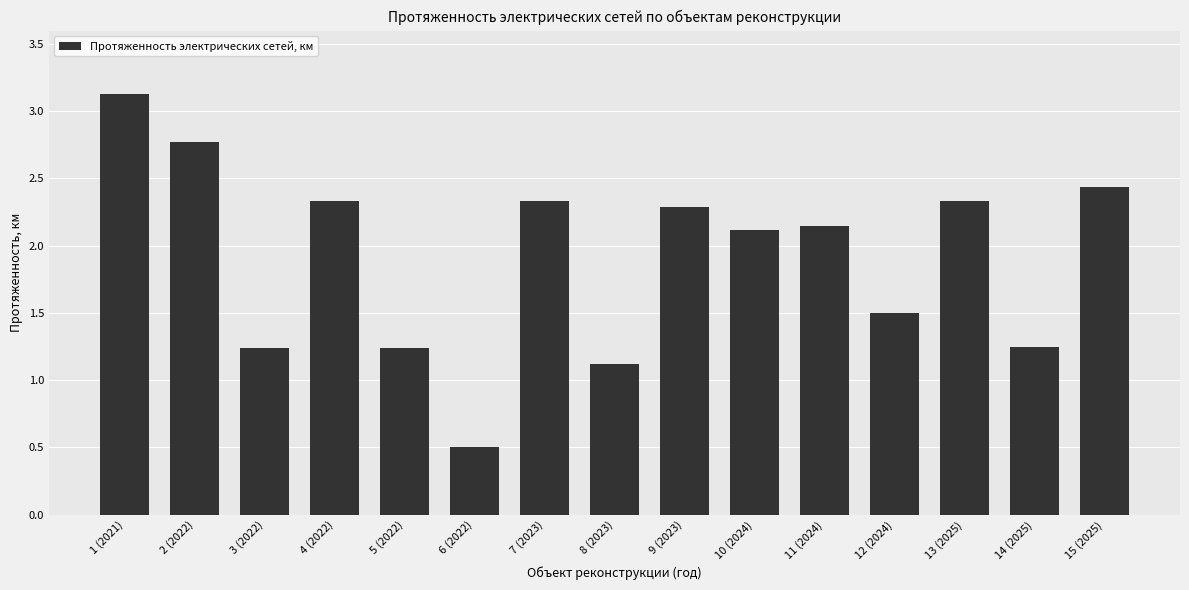

The value at 14 (2025) is 2.0. True or false?

False